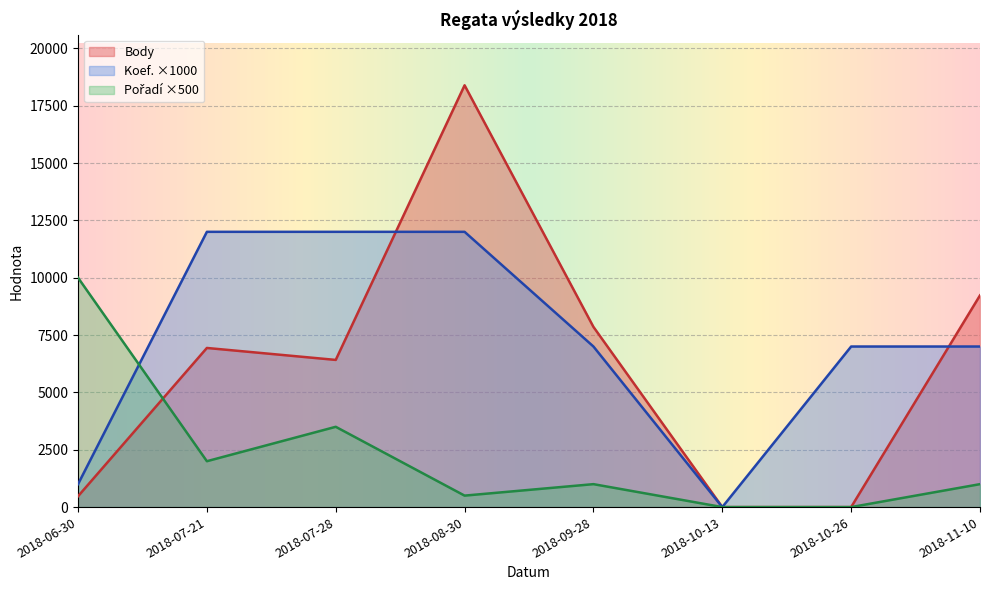

What is the difference between the maximum and minimum values in the Koef. series?

12000